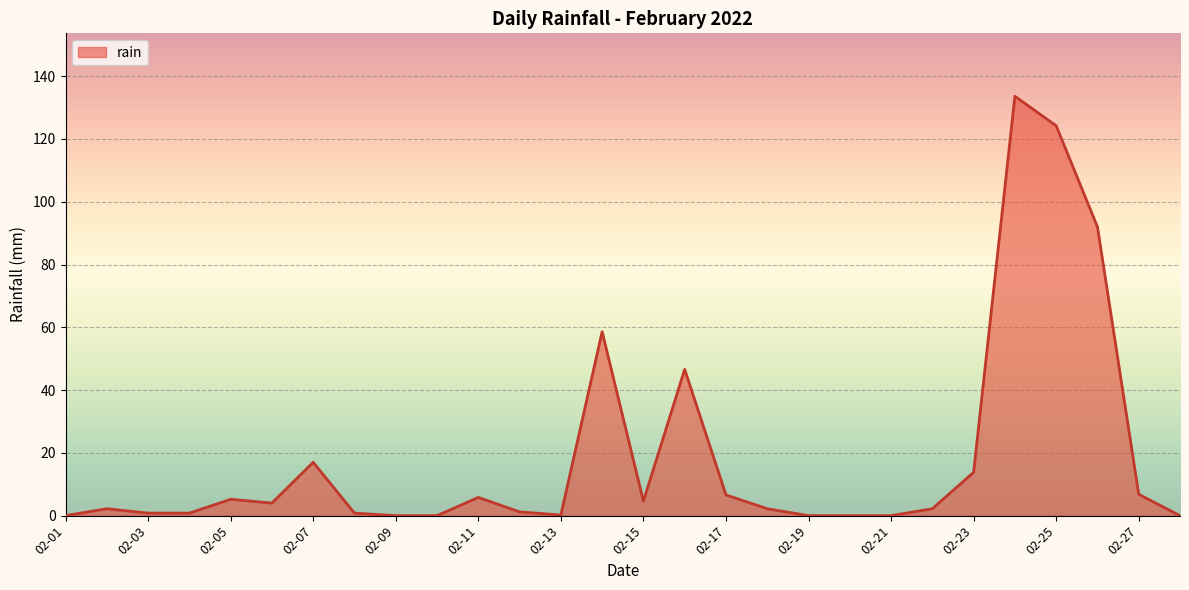

What is the greatest value displayed?

133.6